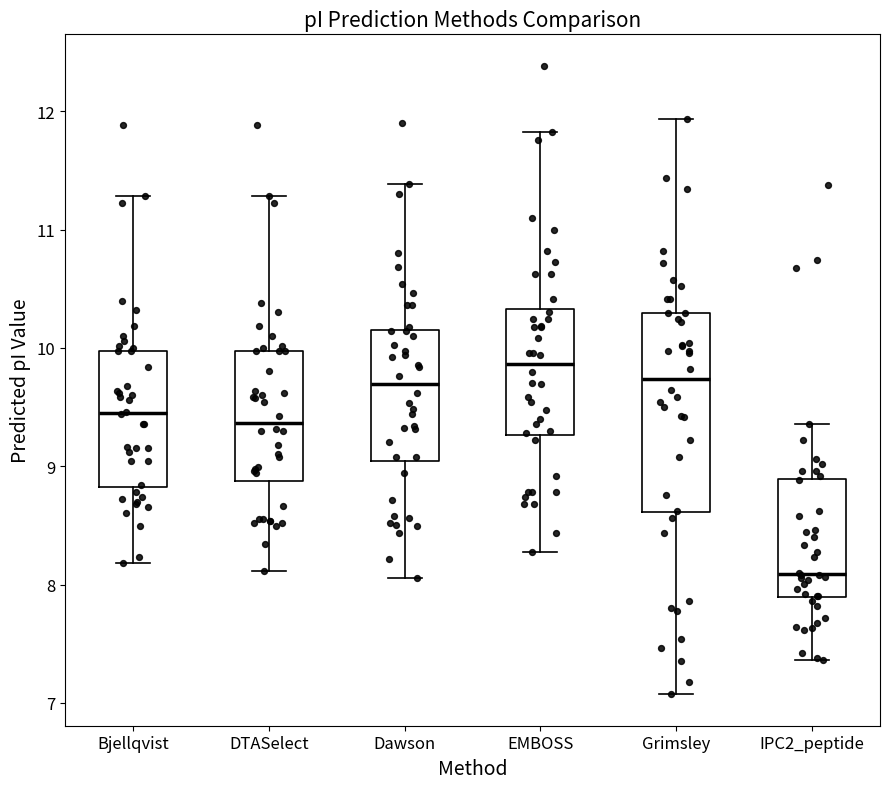

Where does the median line of the box for DTASelect sit on the y-axis? The values are not printed on the chart, so give them approximately, as read against the axis.

9.4